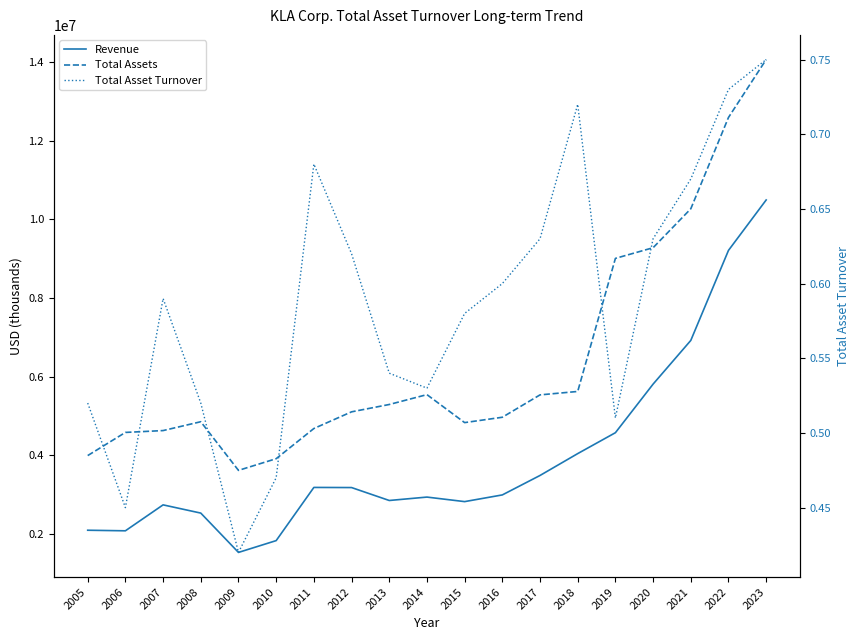

Rank the series at 2005 from lowest to highest value.

Total Asset Turnover, Revenue, Total Assets